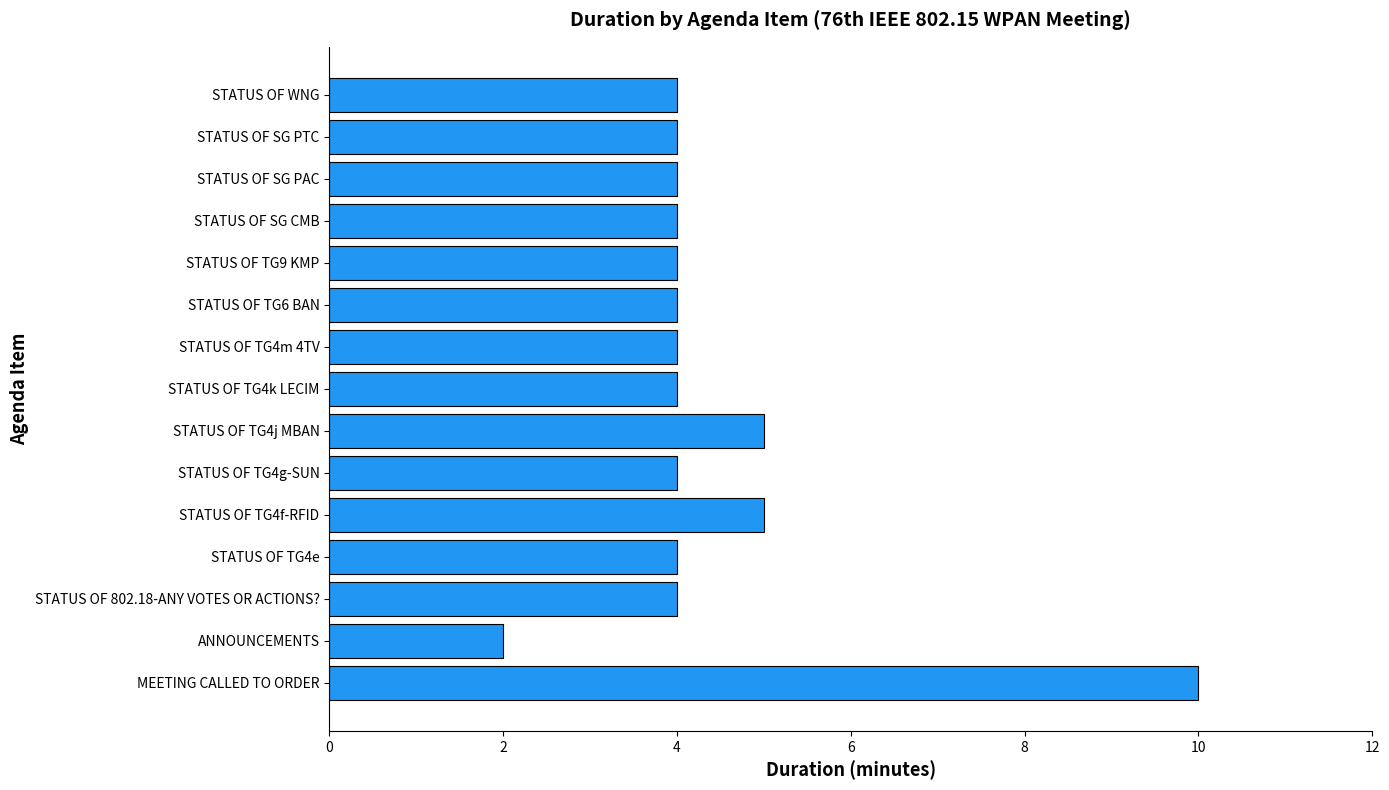

Reading bottom to top, extract all data points from this chart.

10	2	4	4	5	4	5	4	4	4	4	4	4	4	4